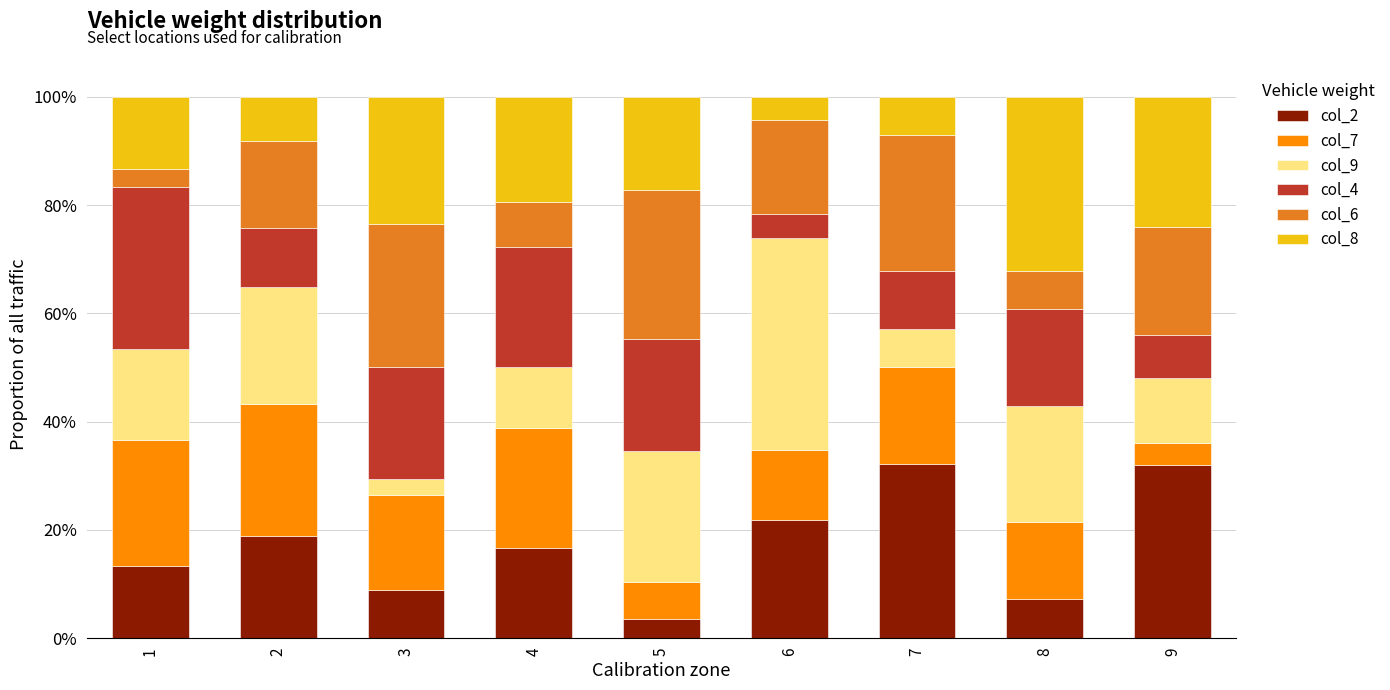

What is the difference between the col_2 values at 9 and 3?

23.2